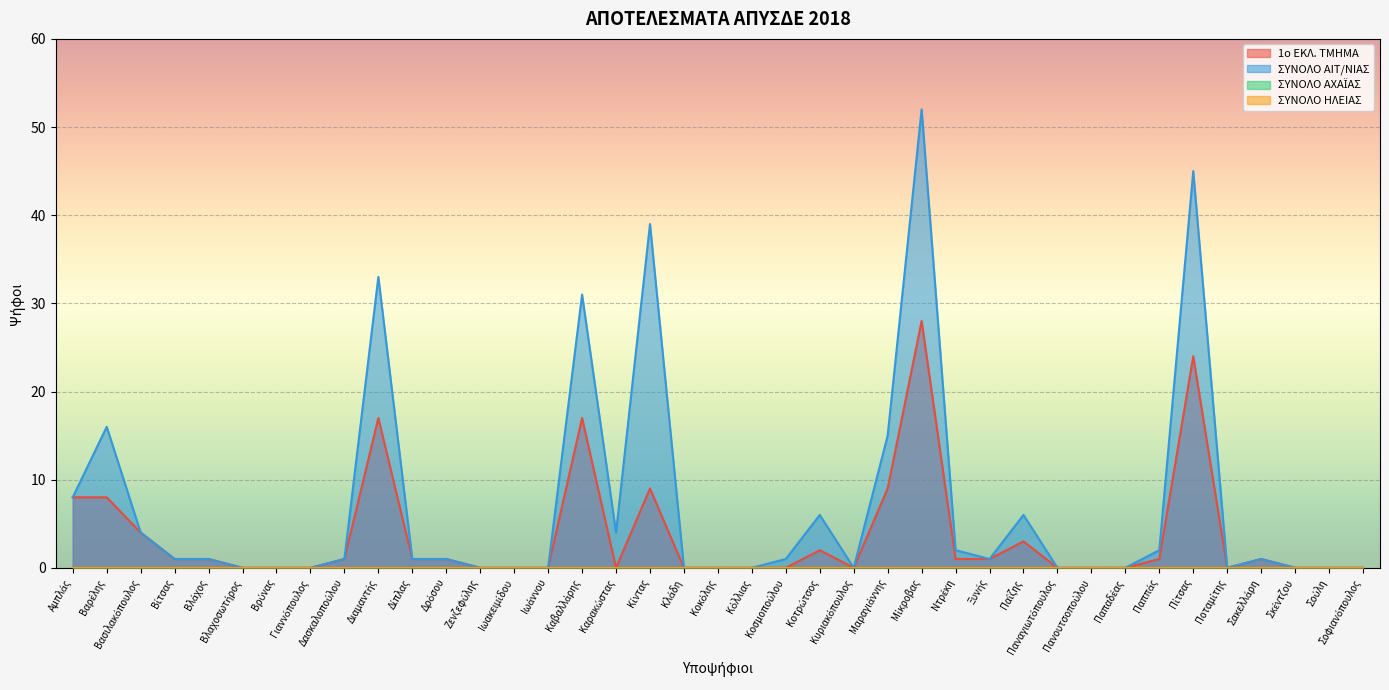

What is the sum of all ΣΥΝΟΛΟ ΑΙΤ/ΝΙΑΣ values?

271